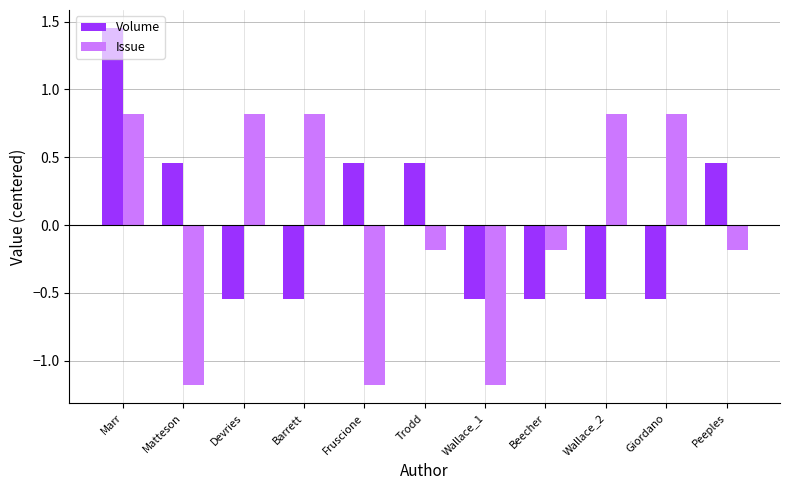

What value does the Issue series have at Peeples?

-0.2